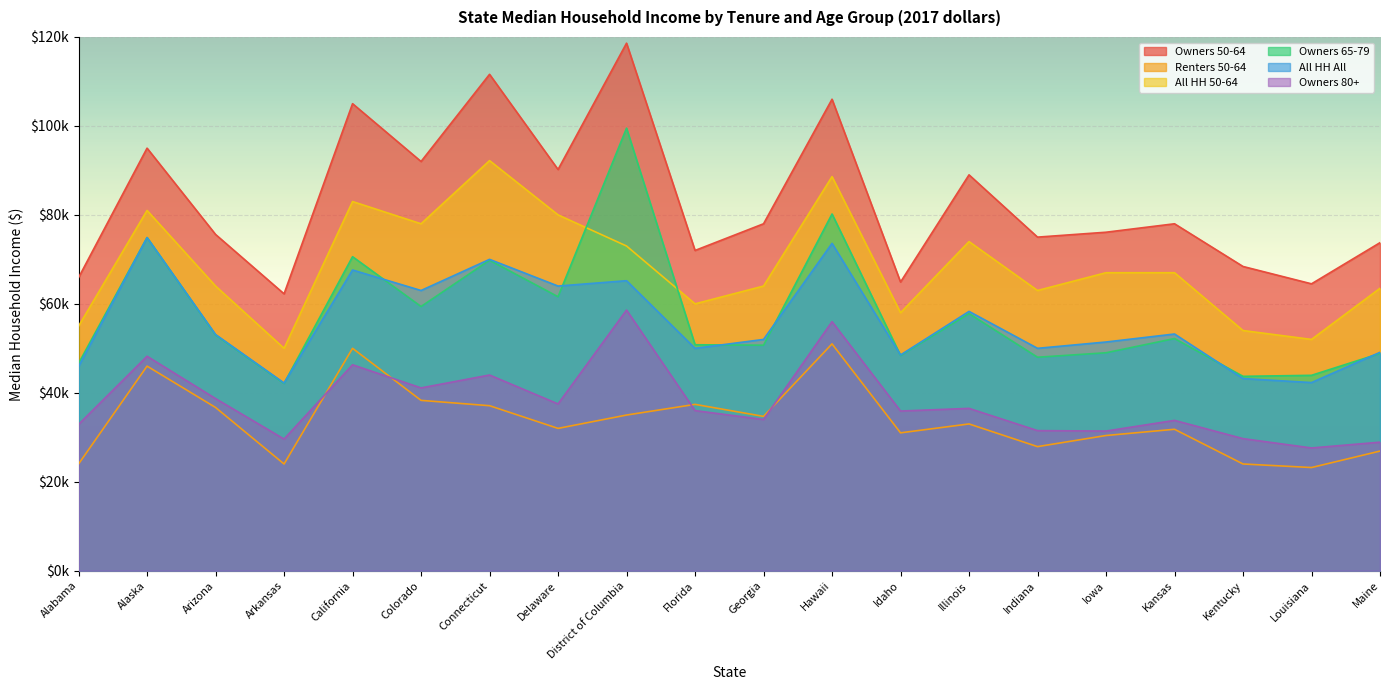

Which series has the largest total across all categories?

Owners 50-64